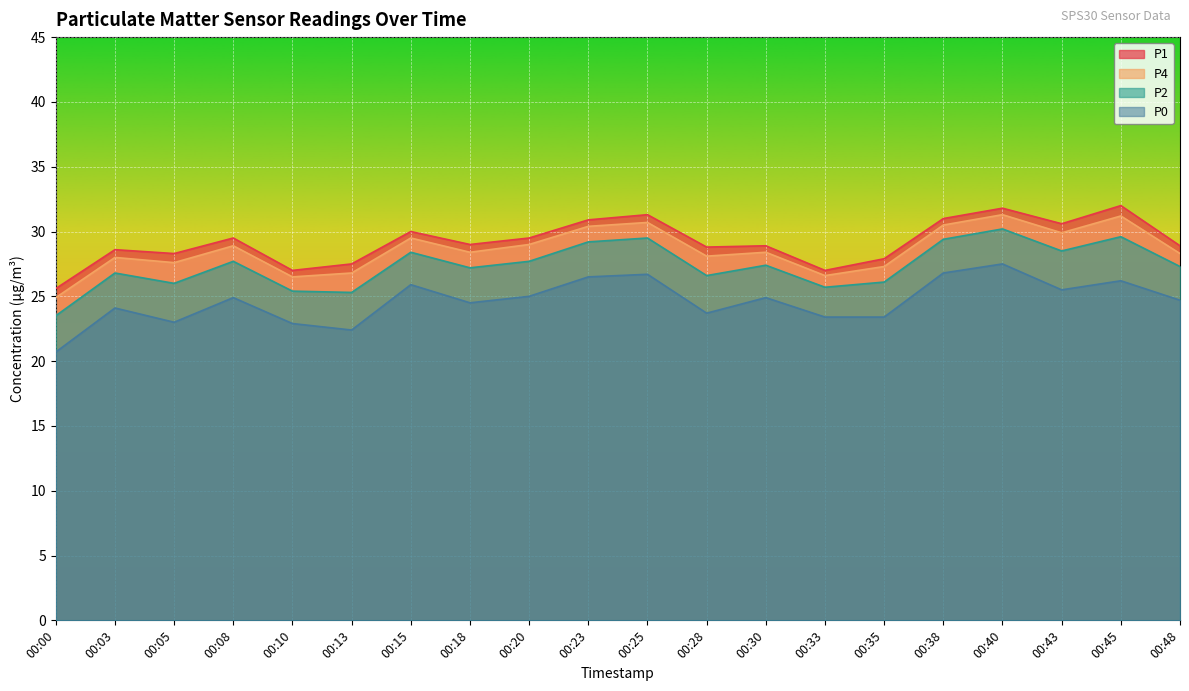

The P2 series shows 39.4 at 00:23. True or false?

False